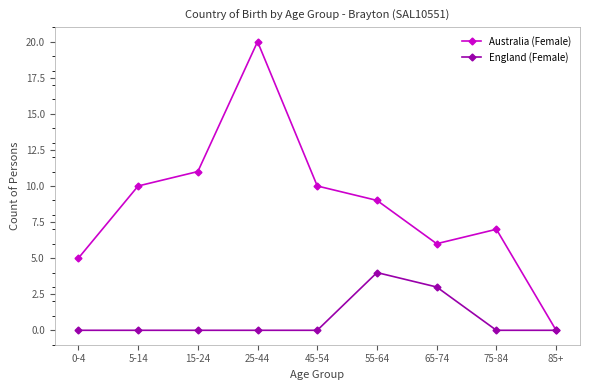

At which category is the sum across all series the highest?

25-44